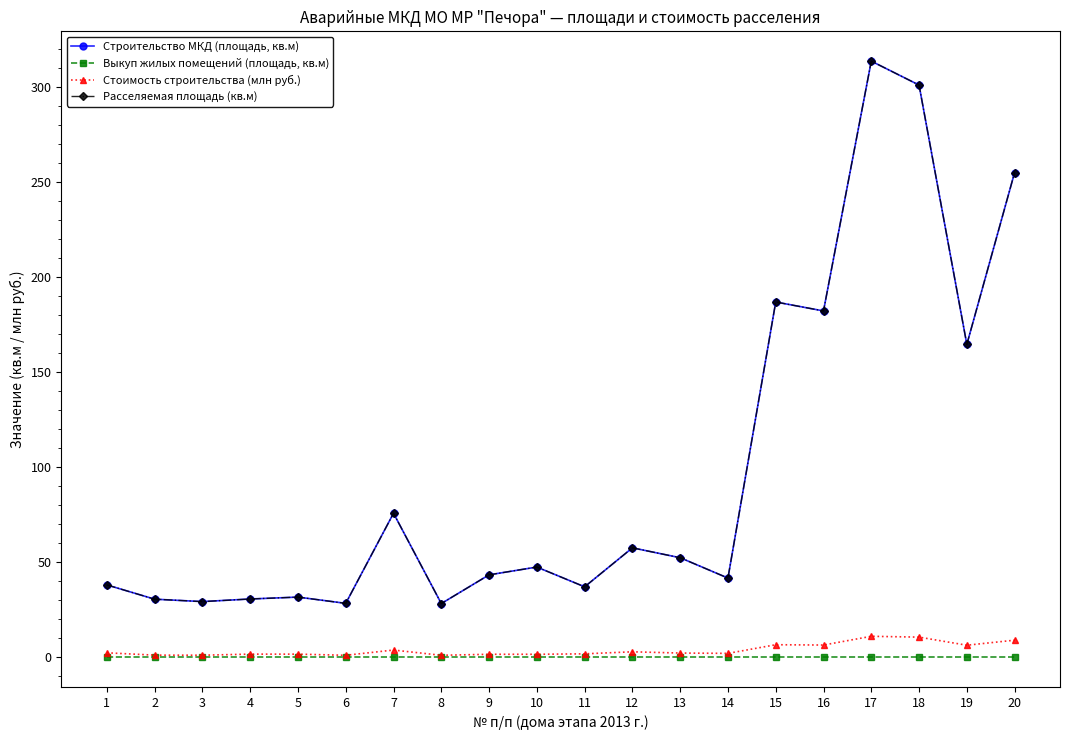

Is this an area chart (filled region under the line)?

No